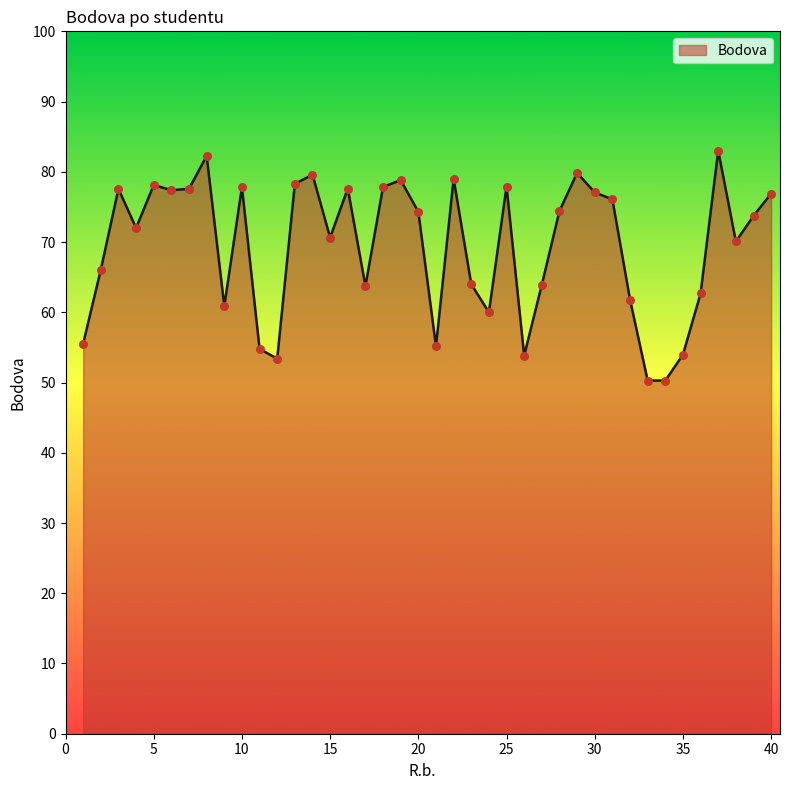

What is the minimum value shown in the chart?

50.3